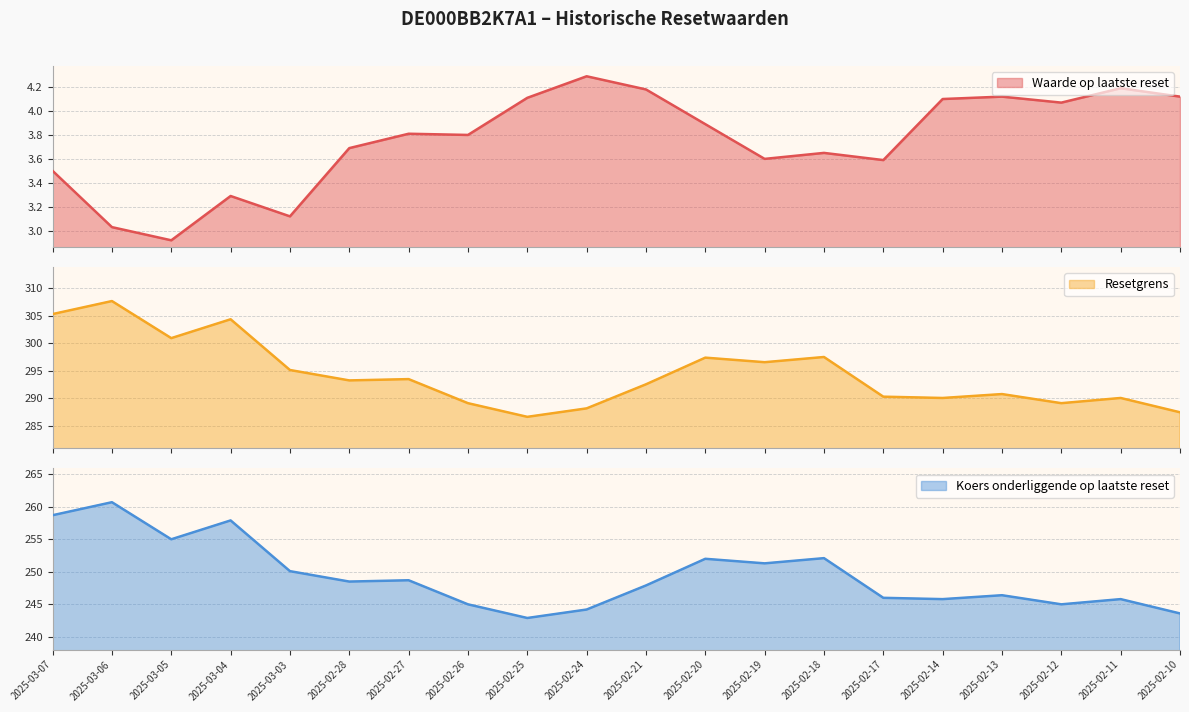

At which category is the sum across all series the highest?

2025-03-06